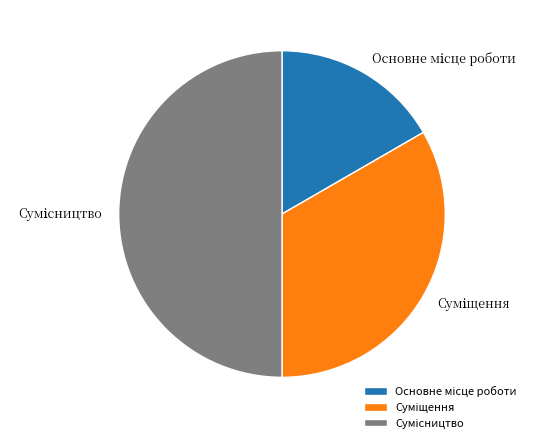

To the nearest percent, what percentage of the pie is Сумісництво?

50%